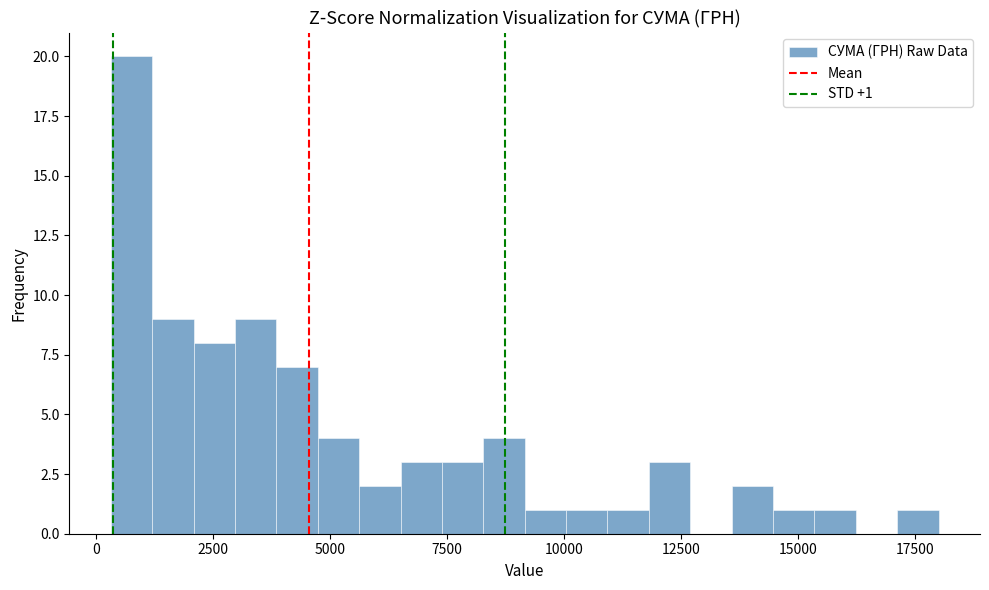

Read against the x-axis, roughly where is the centre of the tallest bar?

1000